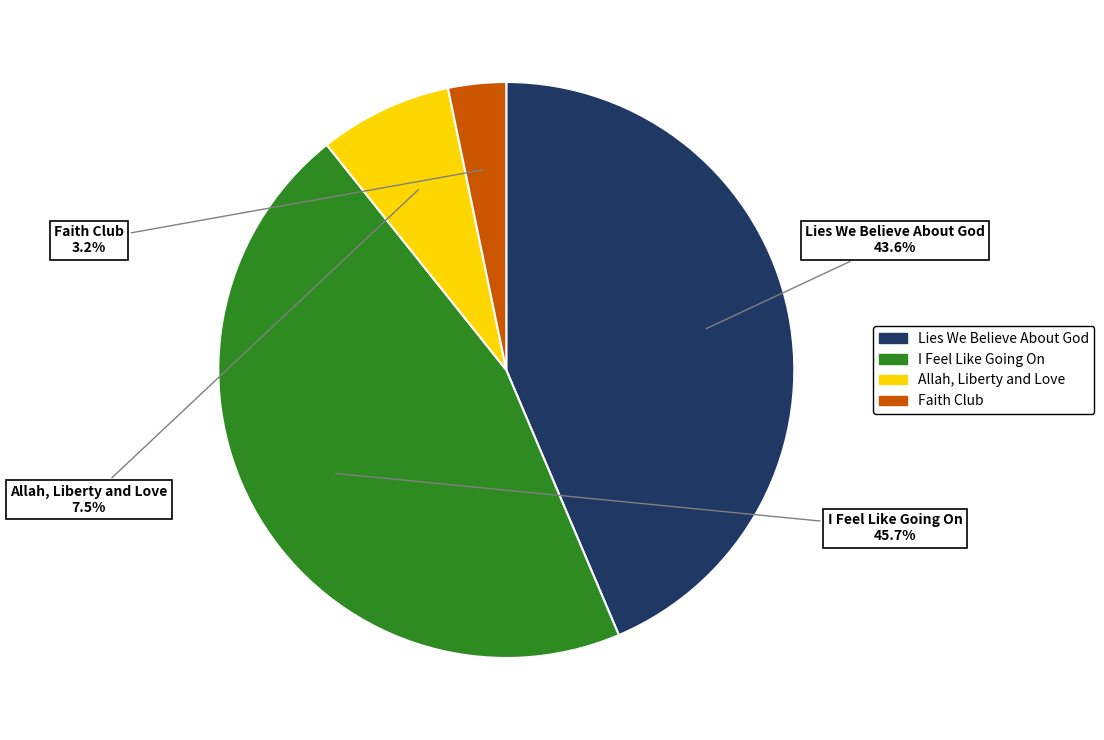

What portion of the pie excludes Lies We Believe About God?

56.4%